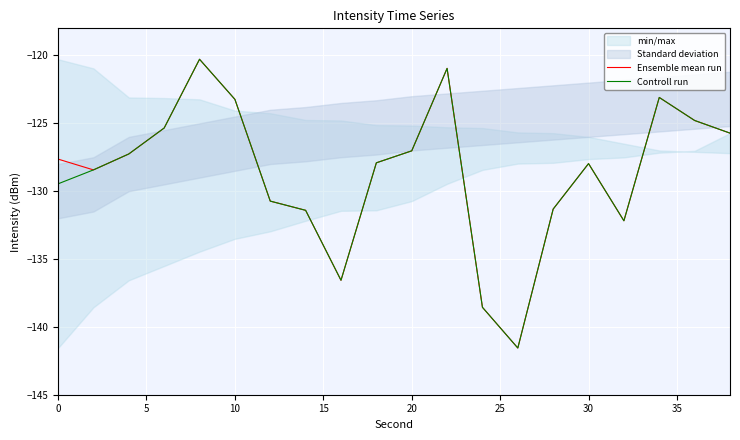

What is the maximum value for Controll run?

-120.3